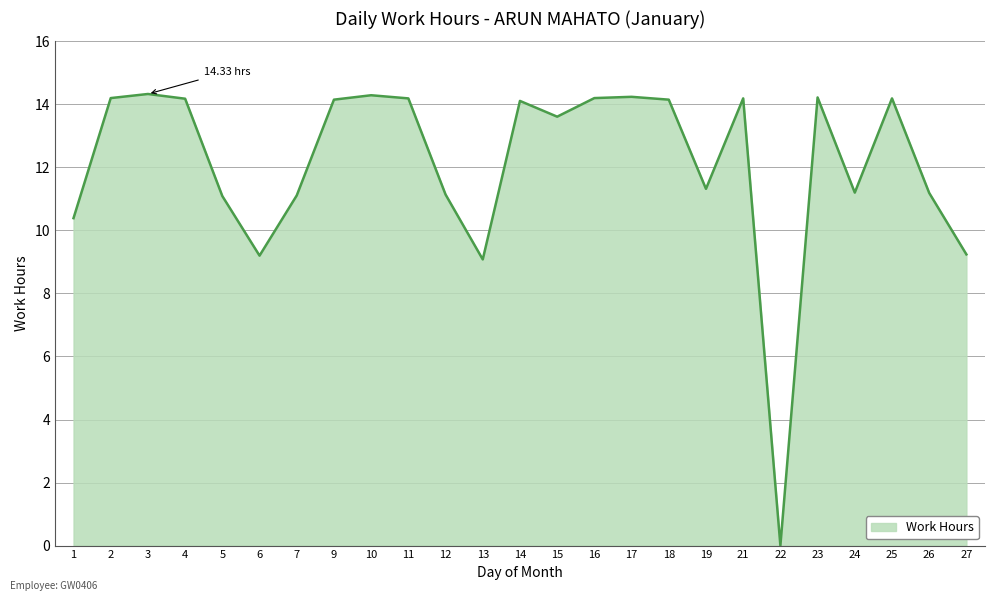

At which label does the data first exceed 14?

2